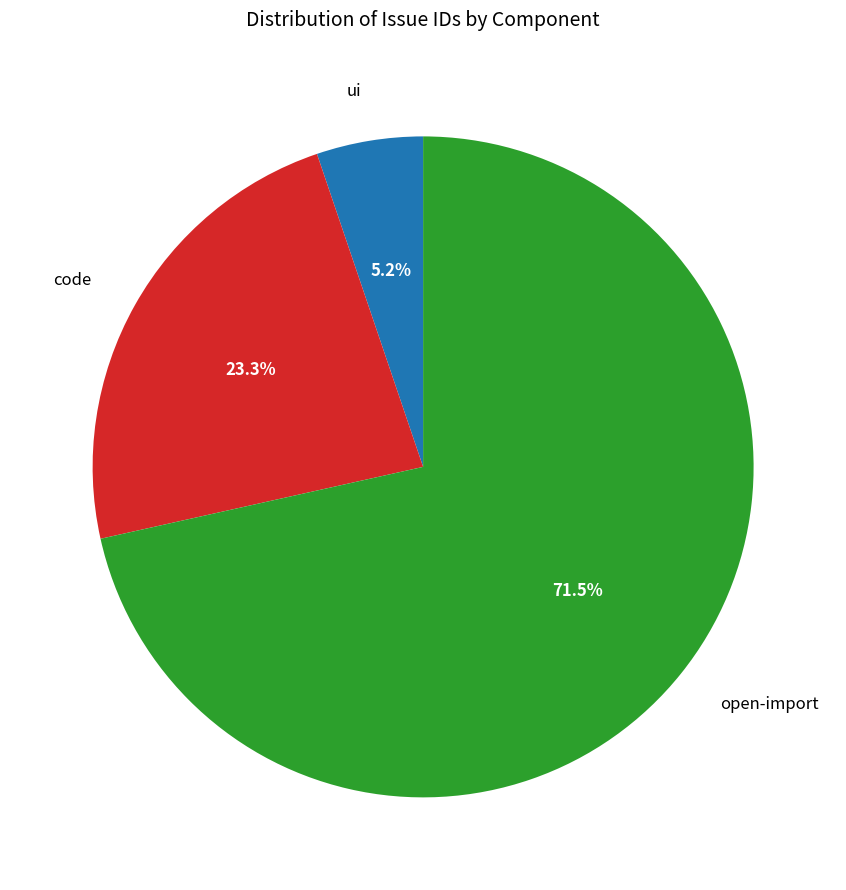

How many slices are in this pie chart?

3